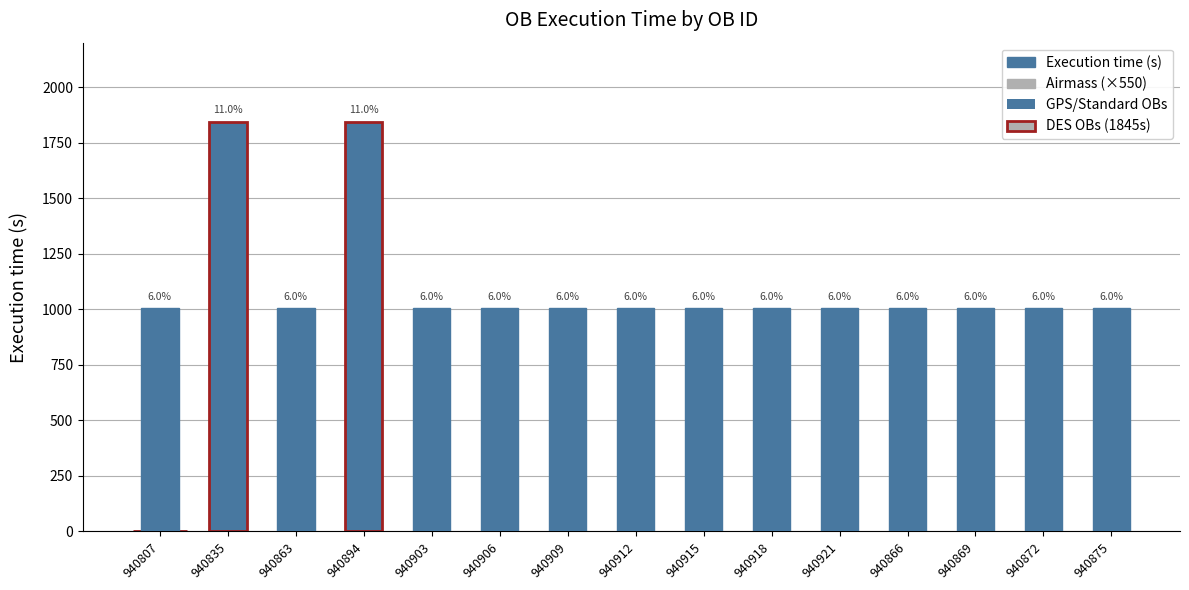

Does the chart contain any negative values?

No